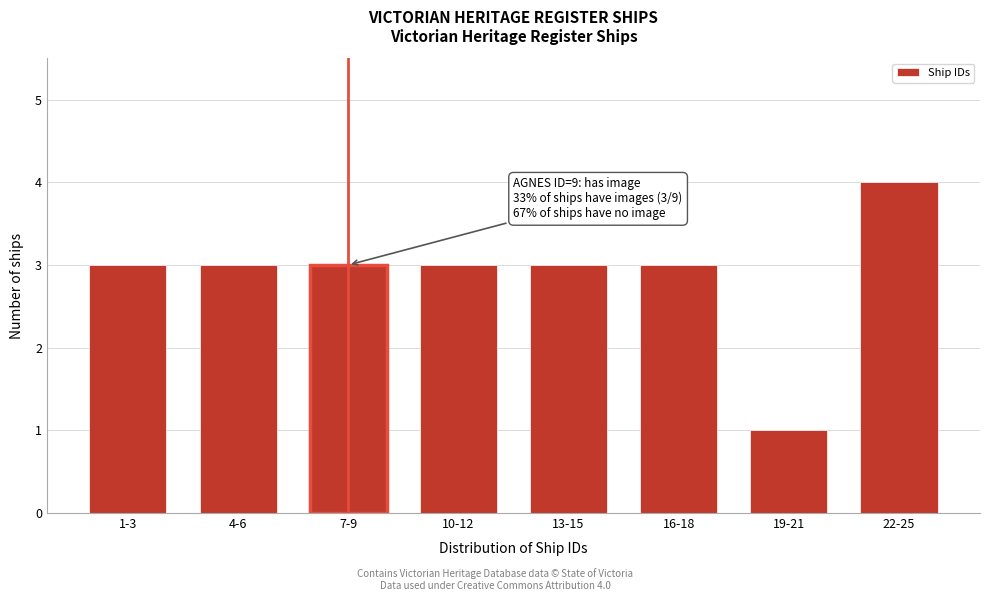

Reading left to right, transcribe all the data shown in this chart.

3	3	3	3	3	3	1	4